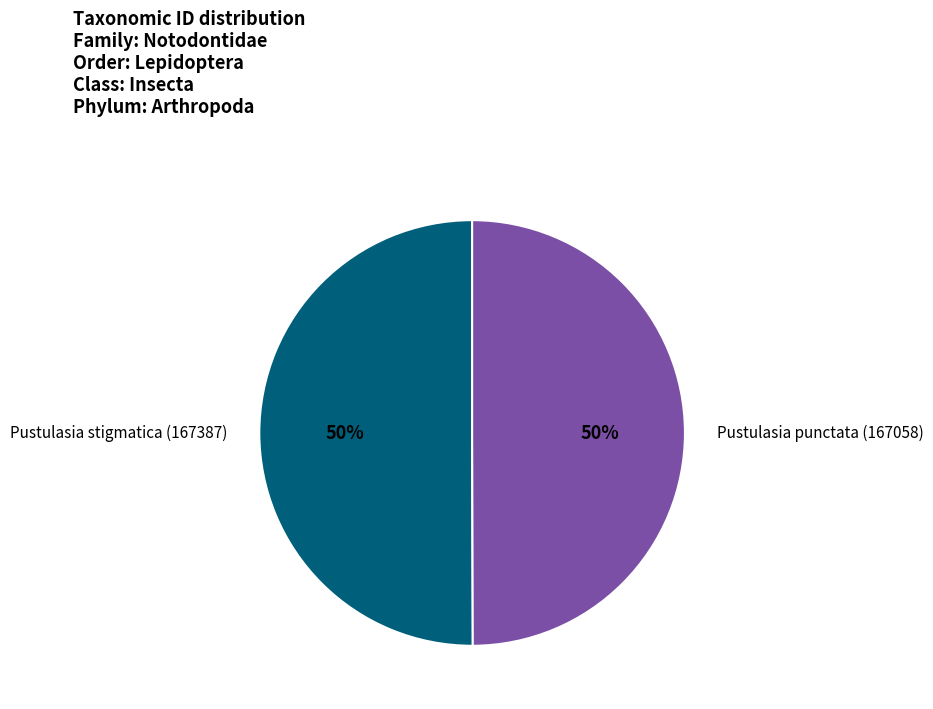

What is the ratio of the value at Pustulasia punctata (167058) to the value at Pustulasia stigmatica (167387)?

1.0